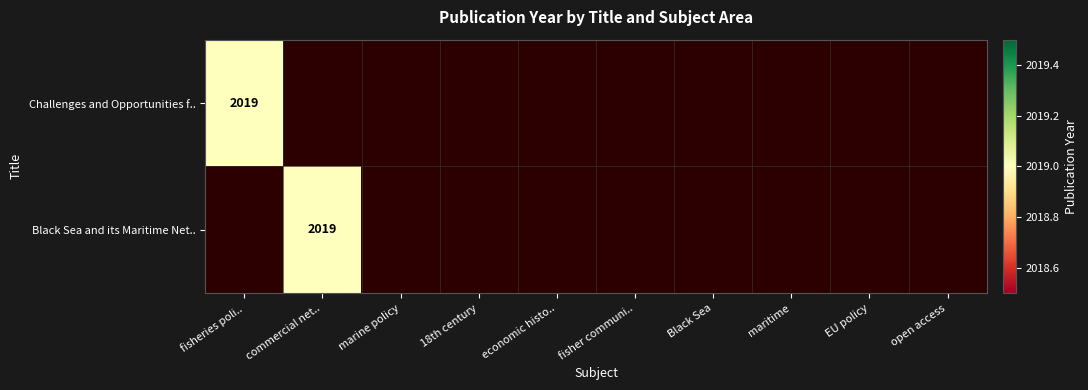

Rank the series by their maximum value, from lowest to highest.

Challenges and Opportunities for the EU, Black Sea and its Maritime Networks